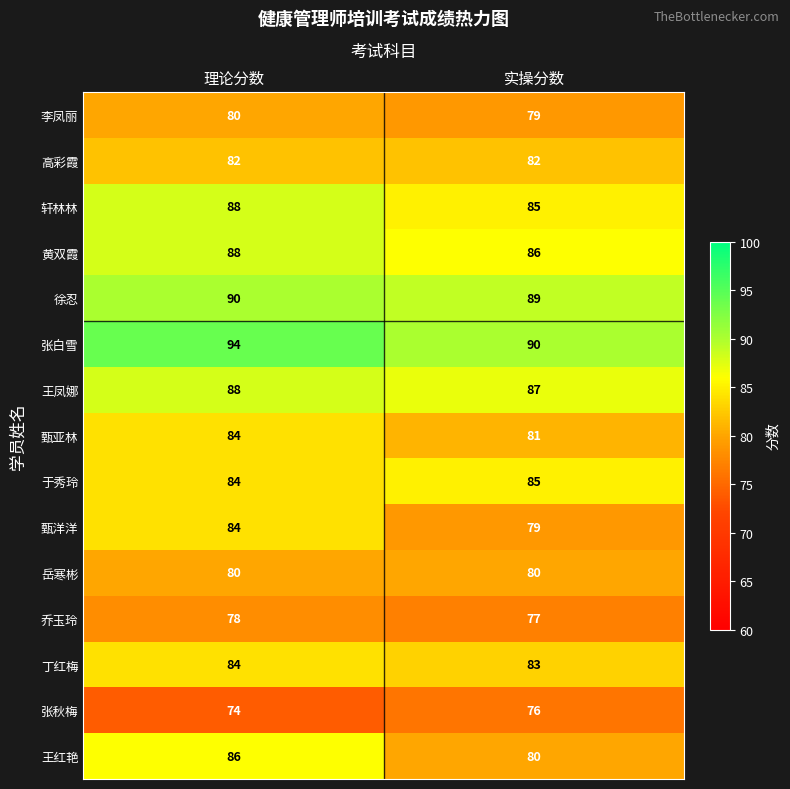

Which series has the largest range (max minus min)?

王红艳